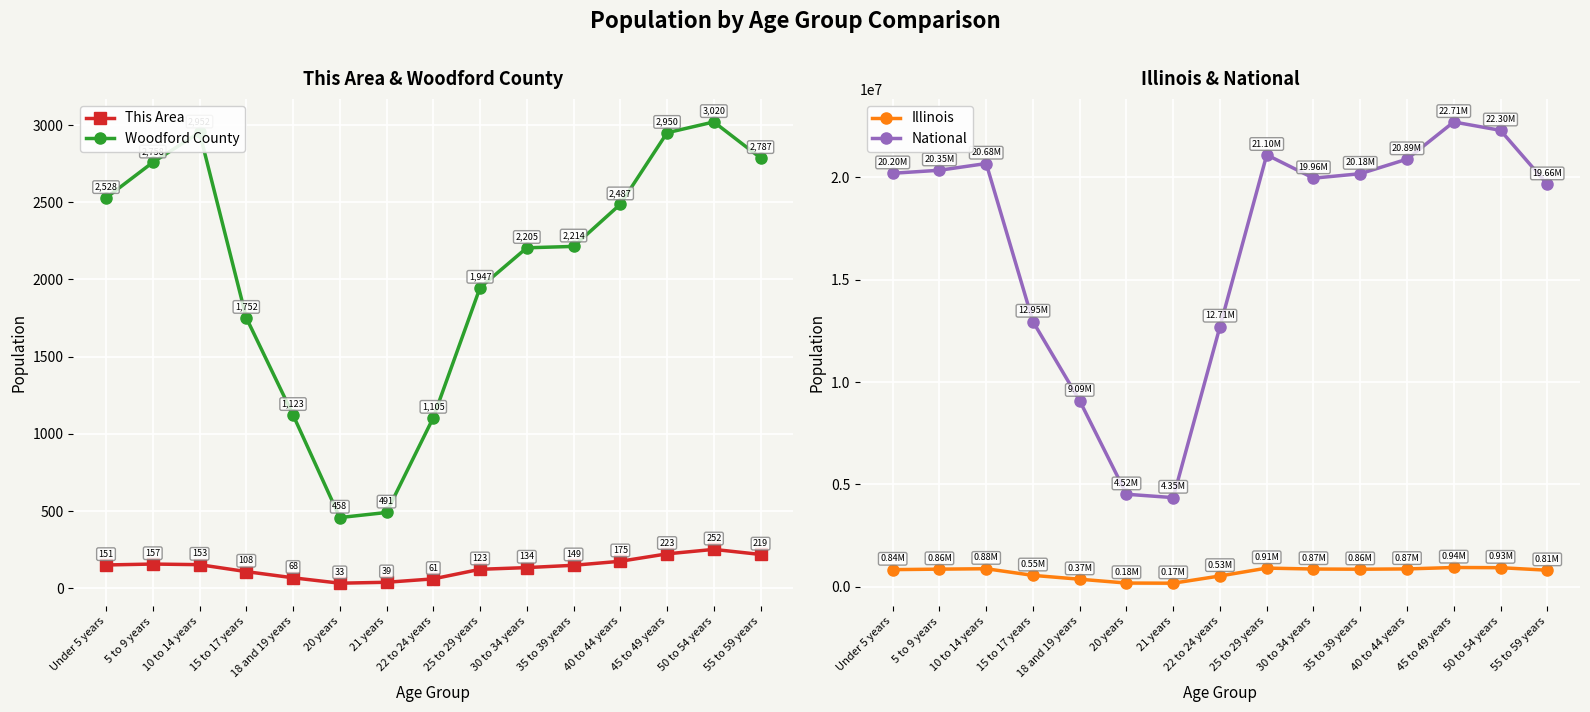

True or false: Illinois and This Area intersect in this chart.

False